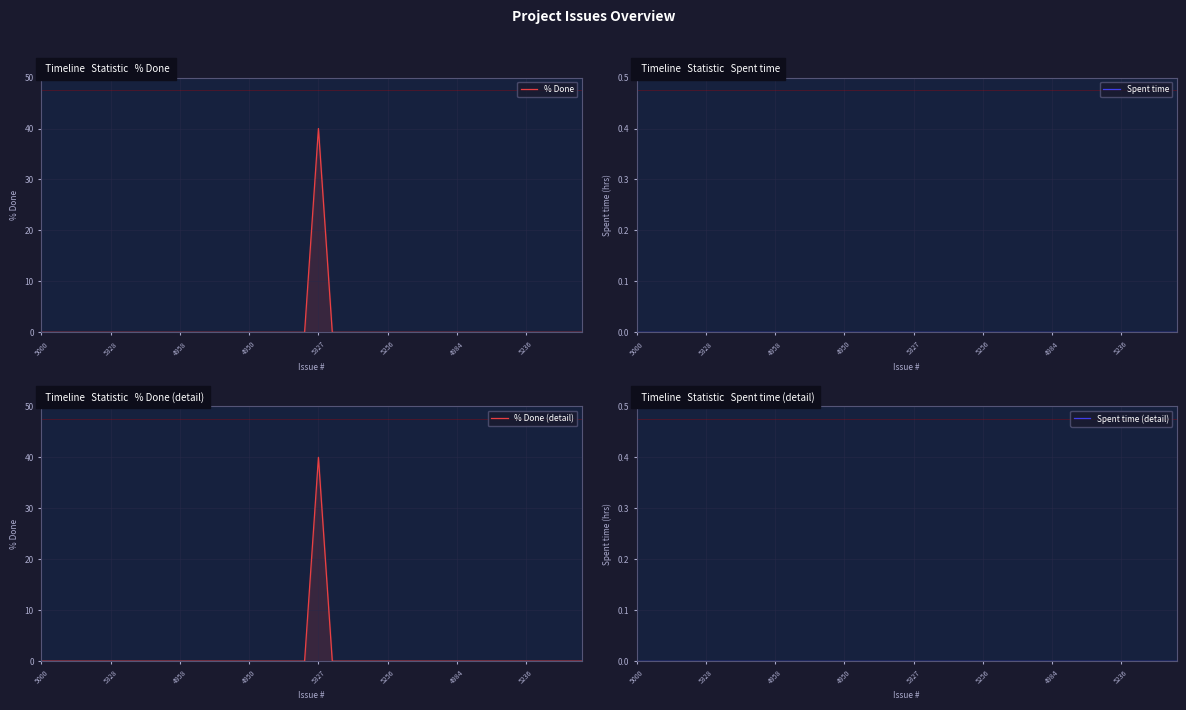

List the series in order of their peak value, highest first.

% Done, % Done (detail), Spent time, Spent time (detail)